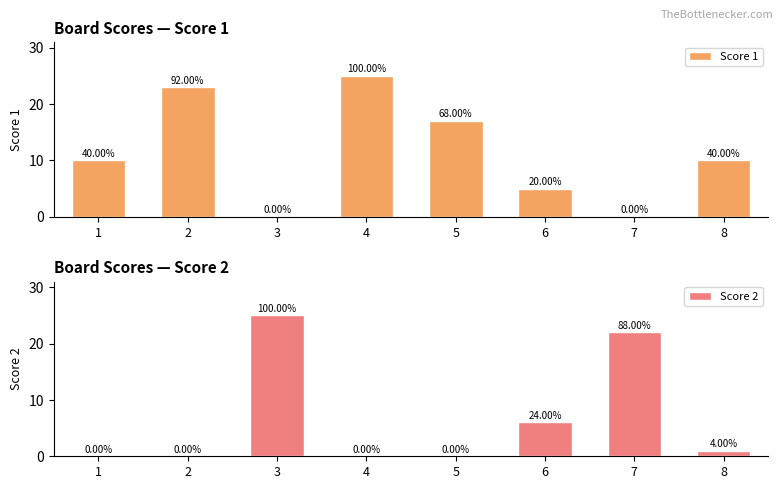

At how many categories does at least one series exceed 17?

4